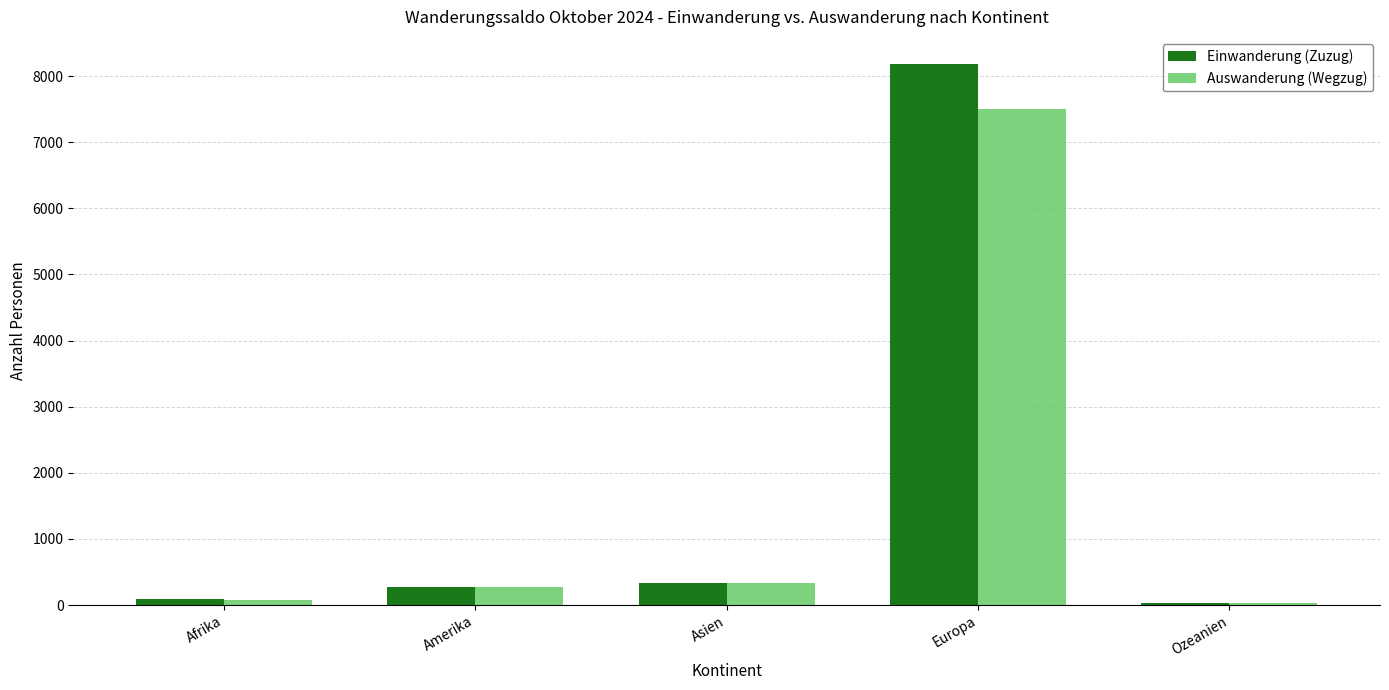

What is the greatest value displayed?

8183